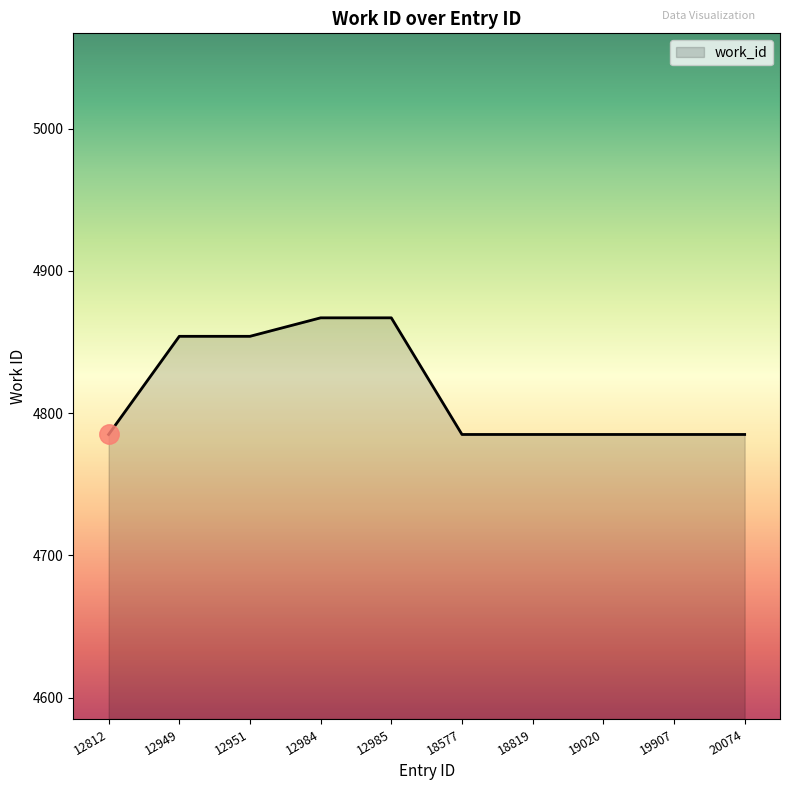

Reading left to right, what are all the values shown in this chart?

12812=4785	12949=4854	12951=4854	12984=4867	12985=4867	18577=4785	18819=4785	19020=4785	19907=4785	20074=4785